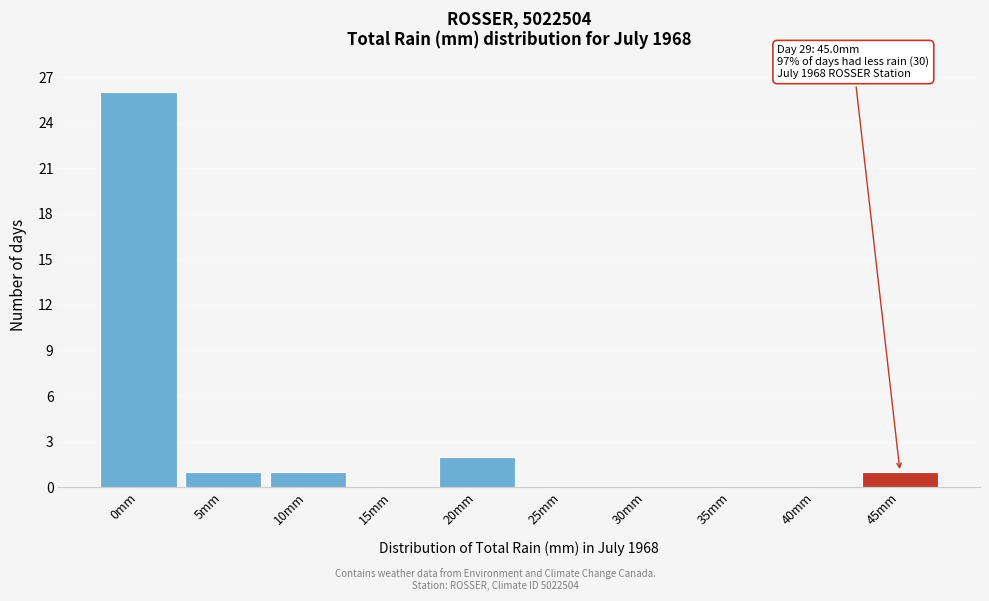

Reading left to right, transcribe all the data shown in this chart.

0mm=26	5mm=1	10mm=1	15mm=0	20mm=2	25mm=0	30mm=0	35mm=0	40mm=0	45mm=1